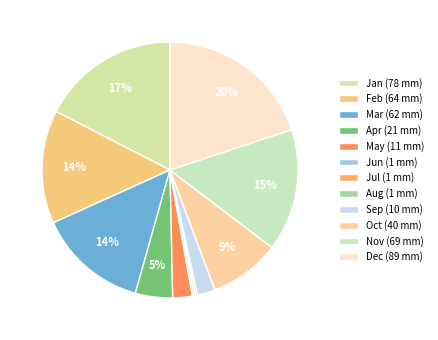

Count the number of slices in the pie.

12